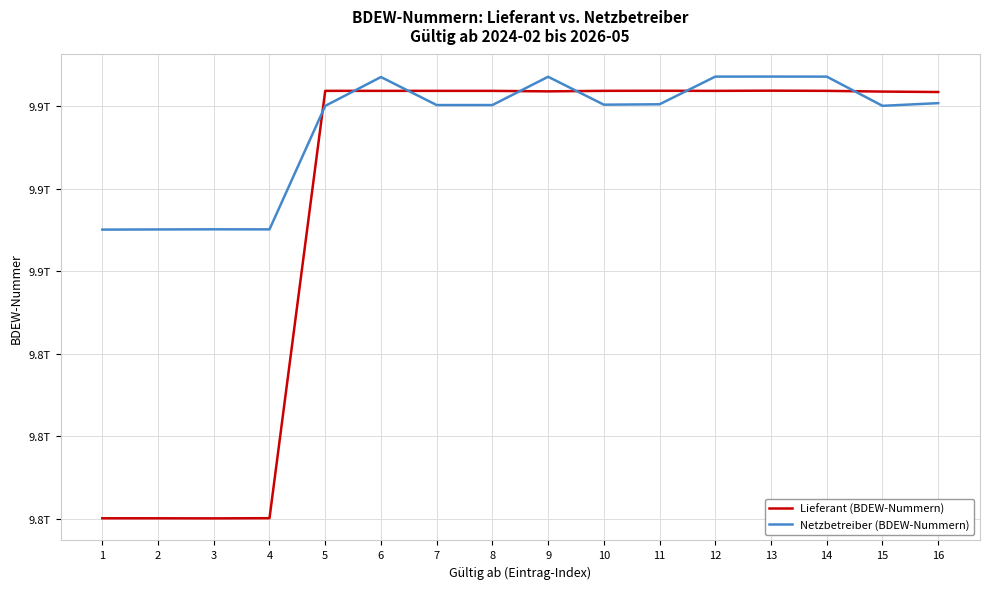

Is this an area chart (filled region under the line)?

No